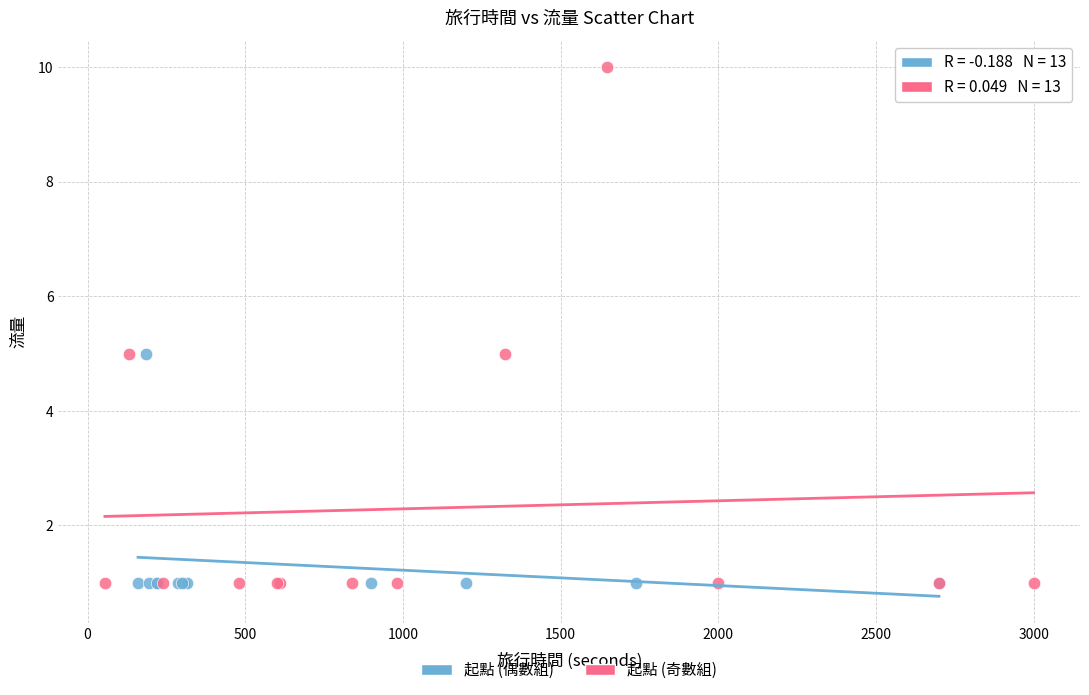

Which series reaches the maximum Y coordinate?

起點 (奇數組)